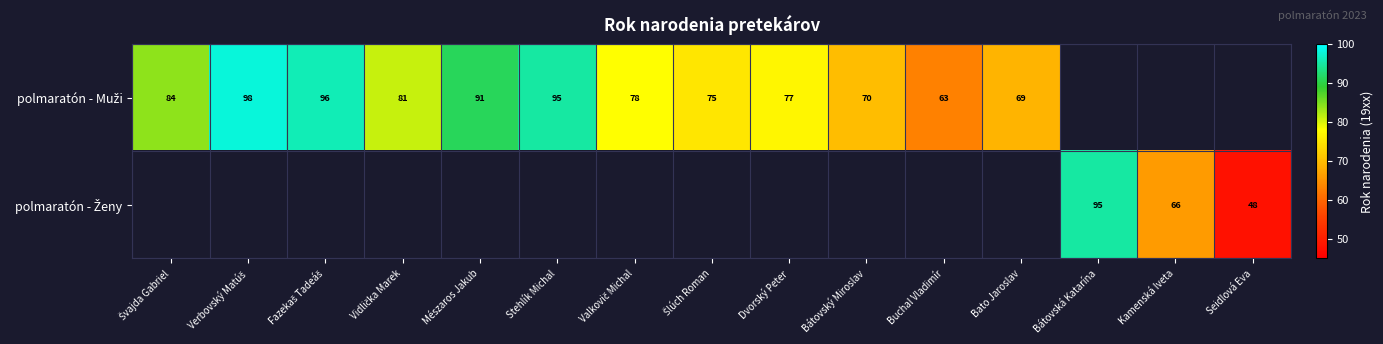

Which label corresponds to the smallest value in the chart?

Seidlová Eva